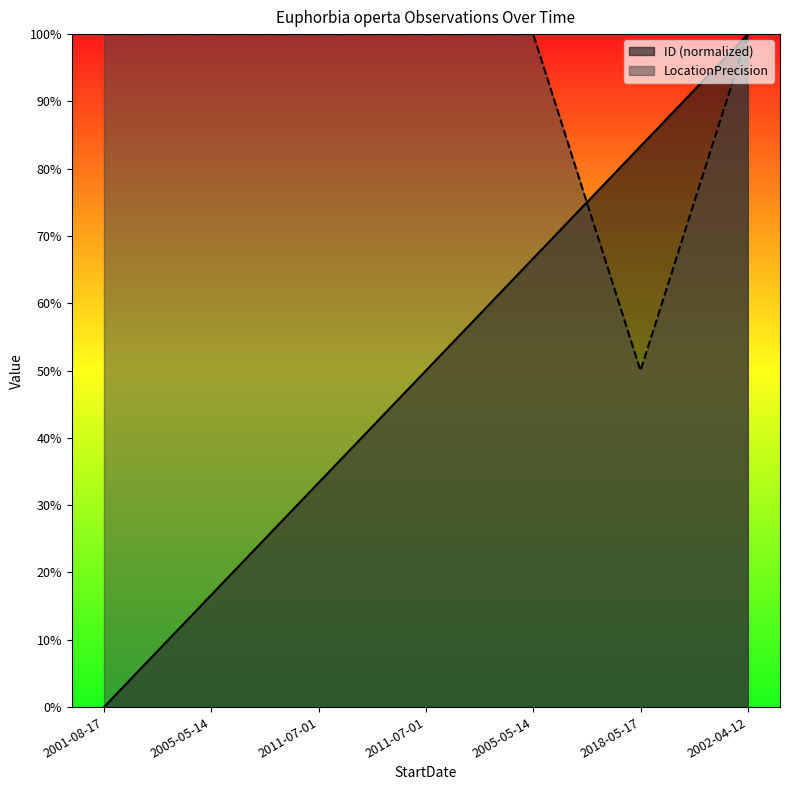

Is it true that LocationPrecision equals 100.0 at 2011-07-01?

True